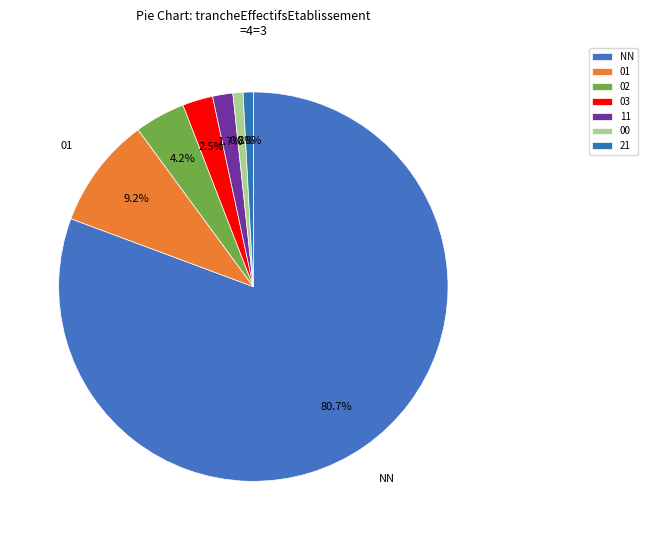

Which slice is the smallest?

00